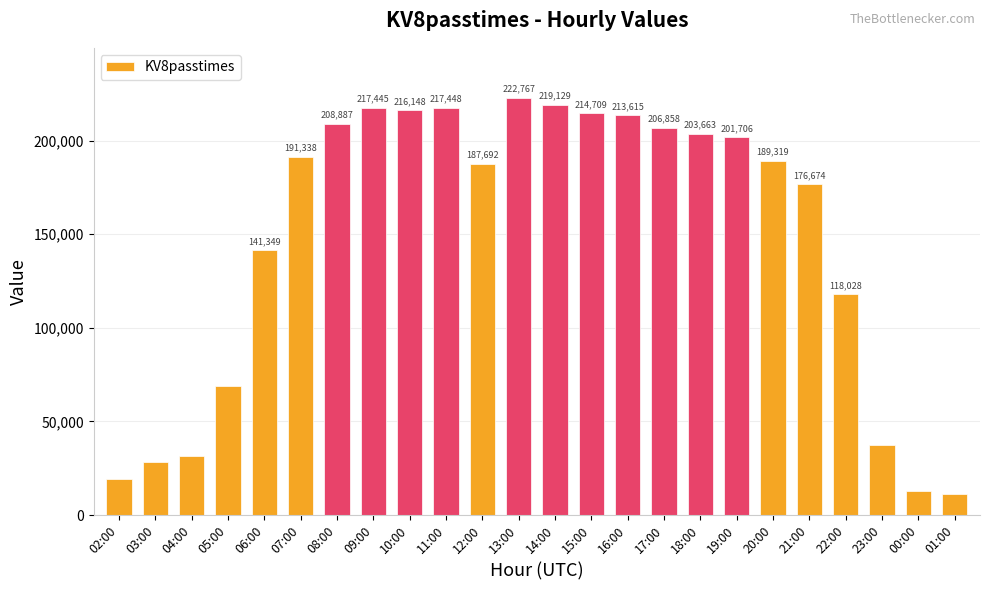

Rank the categories by value from highest to lowest.

13:00, 14:00, 11:00, 09:00, 10:00, 15:00, 16:00, 08:00, 17:00, 18:00, 19:00, 07:00, 20:00, 12:00, 21:00, 06:00, 22:00, 05:00, 23:00, 04:00, 03:00, 02:00, 00:00, 01:00